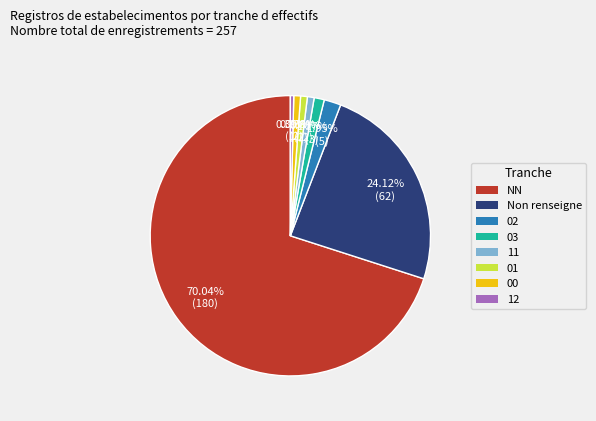

How many segments does this pie chart have?

8